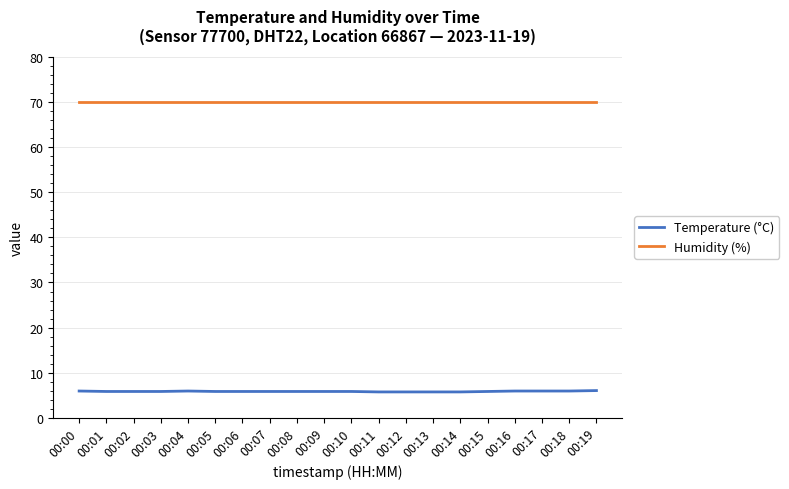

Rank the series by their maximum value, from lowest to highest.

Temperature (°C), Humidity (%)